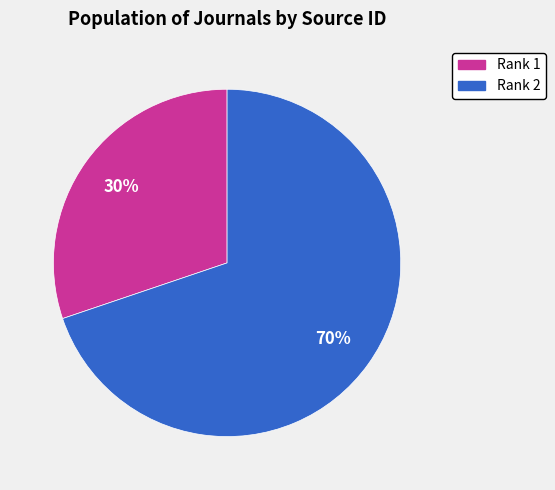

To the nearest percent, what is the average slice percentage?

50%